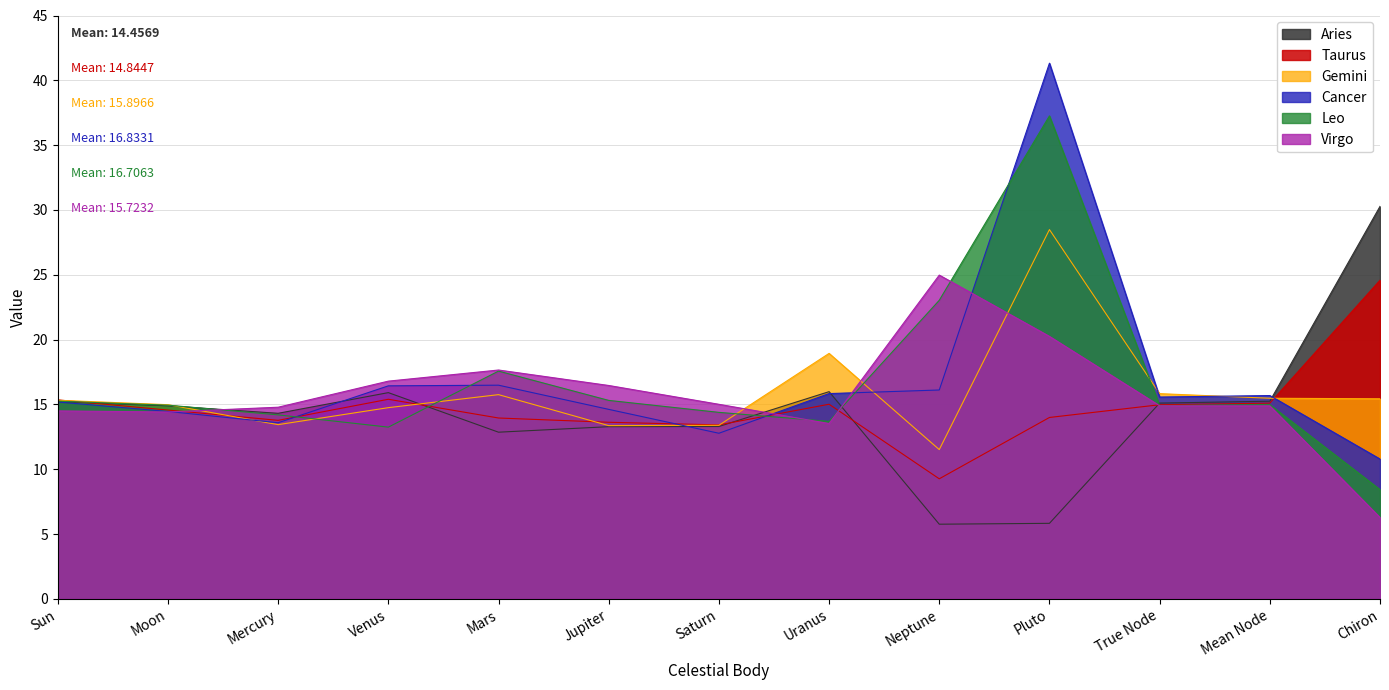

What position from the right is Pluto?

4